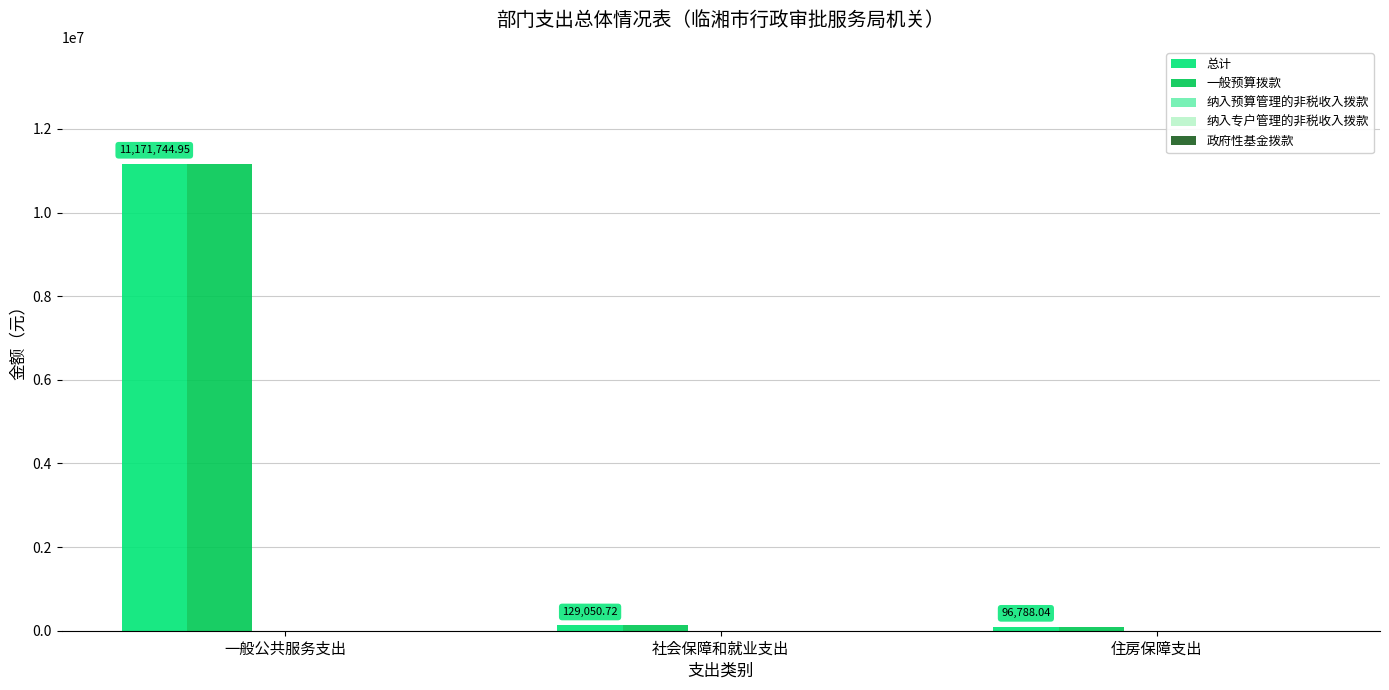

At which label does 一般预算拨款 first exceed 129050?

一般公共服务支出